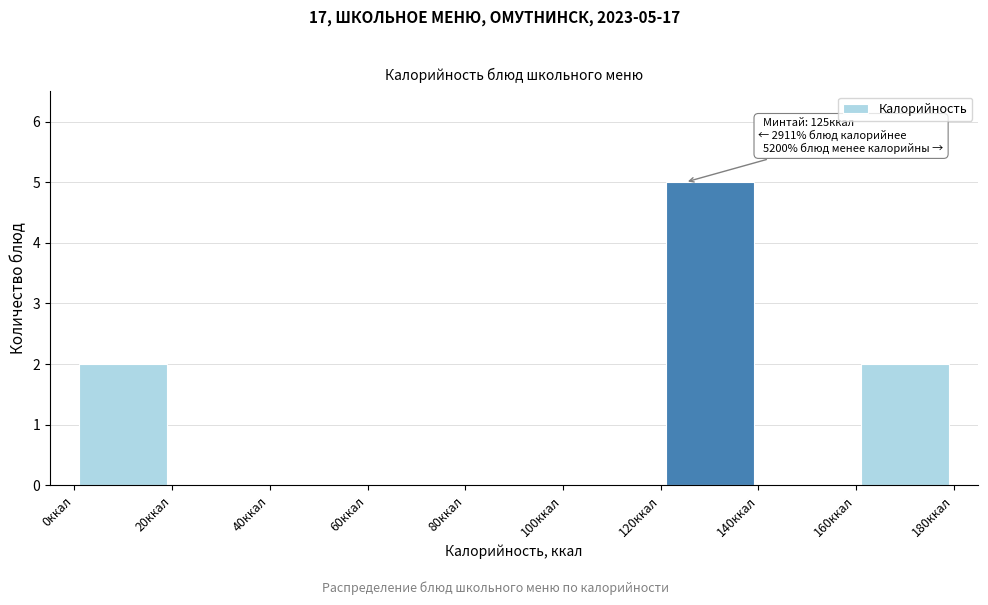

Which range on the x-axis has the tallest bar?

120 to 140